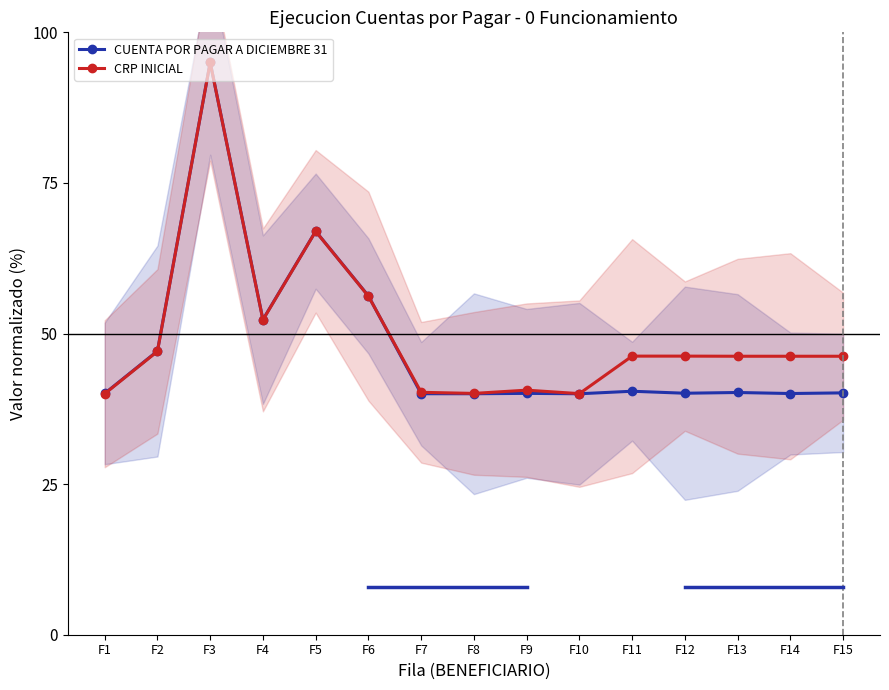

Rank the categories by CUENTA POR PAGAR A DICIEMBRE 31 value from lowest to highest.

F10, F8, F7, F14, F1, F9, F12, F15, F13, F11, F2, F4, F6, F5, F3